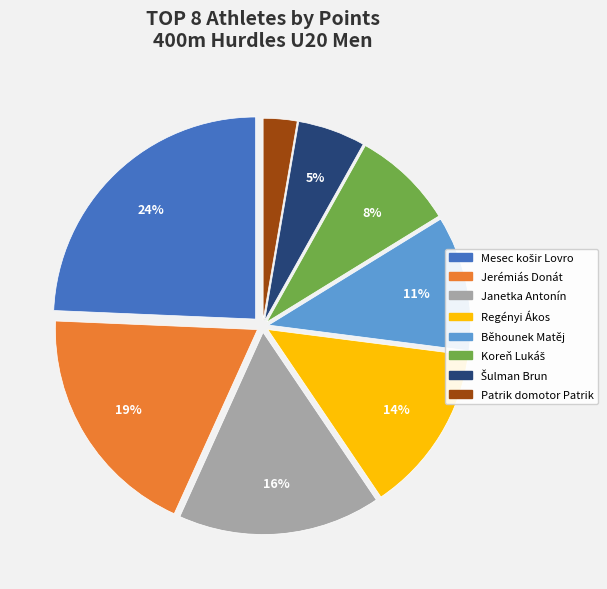

To the nearest percent, what is the combined percentage of Janetka Antonín and Regényi Ákos?

30%